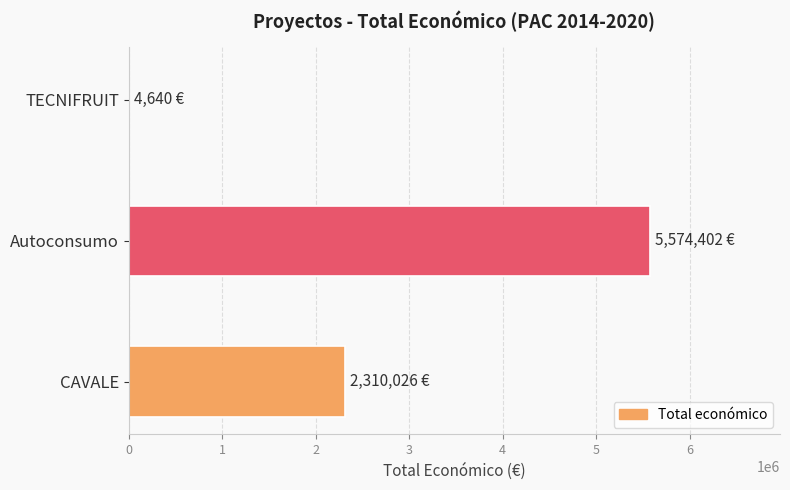

Are the bars horizontal?

Yes